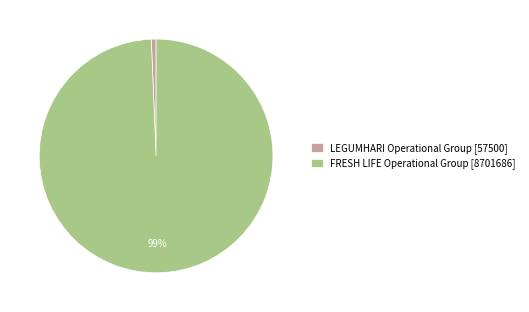

Which slice represents more than half of the pie?

FRESH LIFE Operational Group